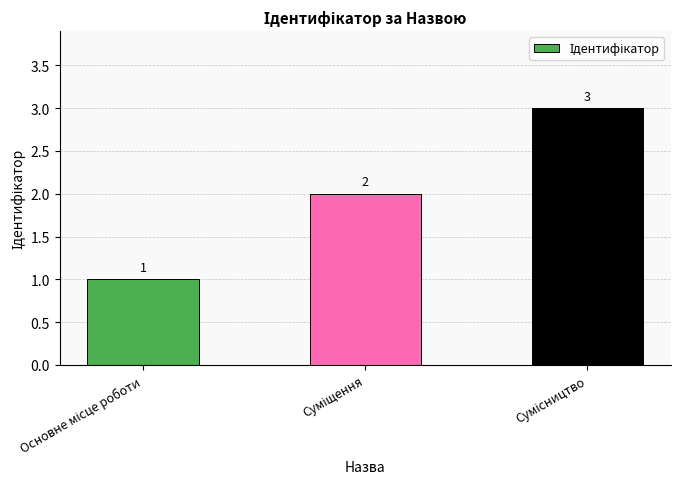

What is the average value?

2